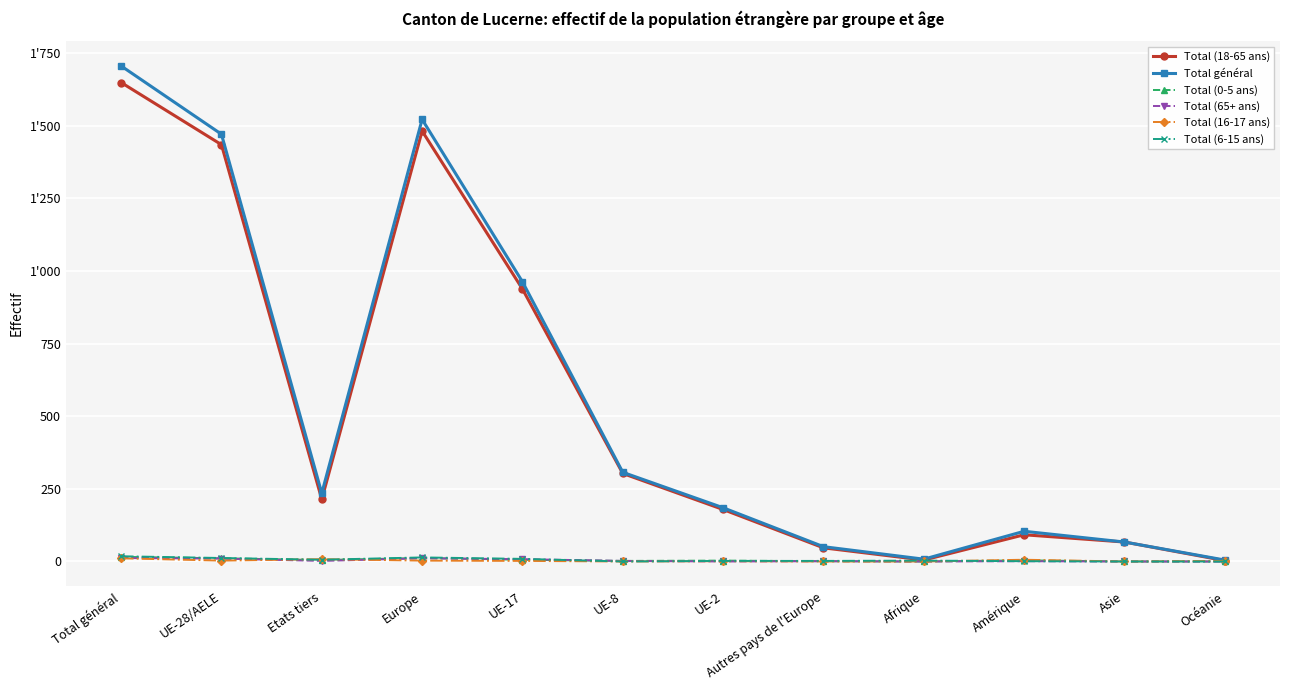

What is the label of the 7th point from the right?

UE-8